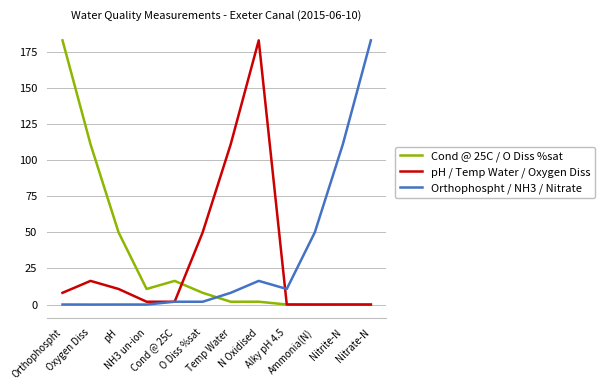

Reading left to right, transcribe all the data shown in this chart.

Cond @ 25C / O Diss %sat: 183.0	111.0	50.0	10.8	16.4	8.1	1.9	2.0	0.0	0.0	0.0	0.1
pH / Temp Water / Oxygen Diss: 8.1	16.4	10.8	2.0	1.9	50.0	111.0	183.0	0.1	0.0	0.0	0.0
Orthophospht / NH3 / Nitrate: 0.1	0.0	0.0	0.0	2.0	1.9	8.1	16.4	10.8	50.0	111.0	183.0